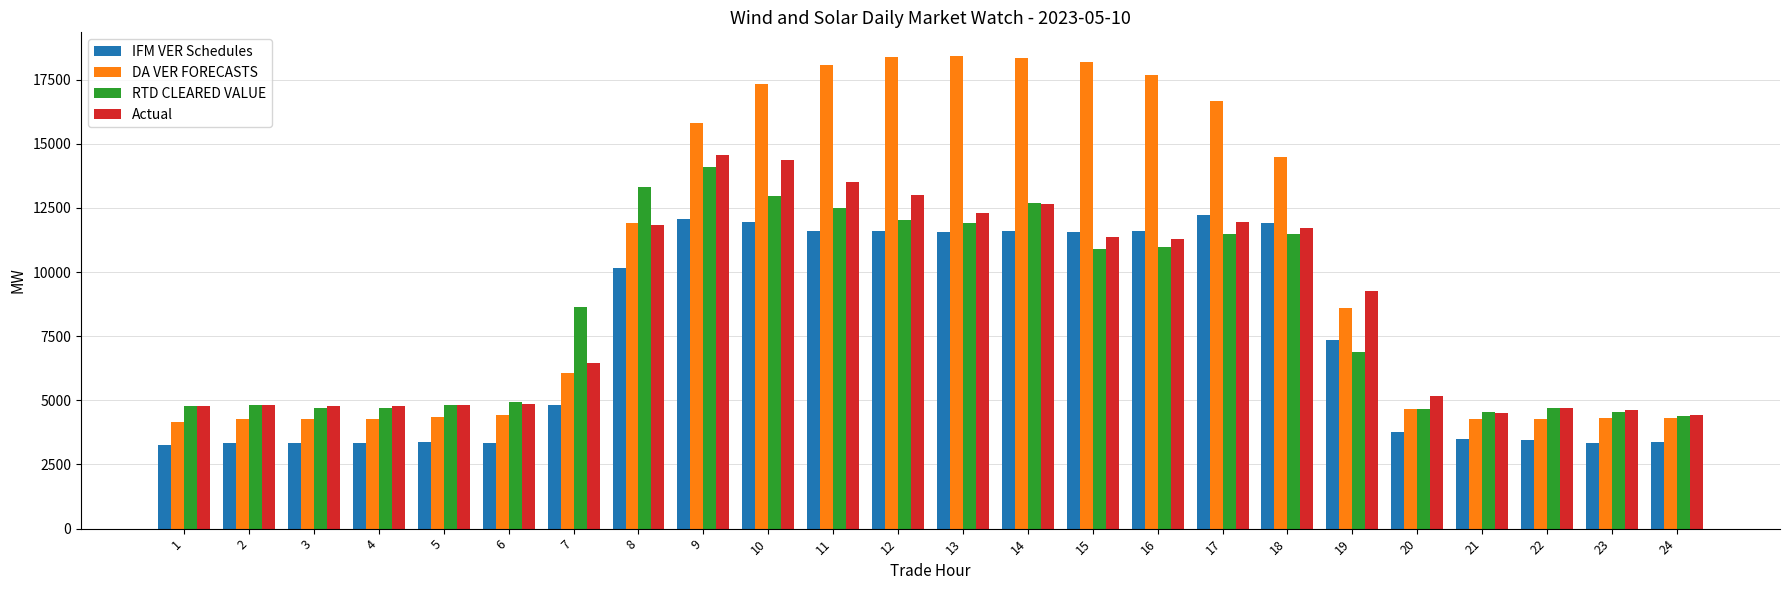

What is the difference between the Actual values at 9 and 24?

10132.8